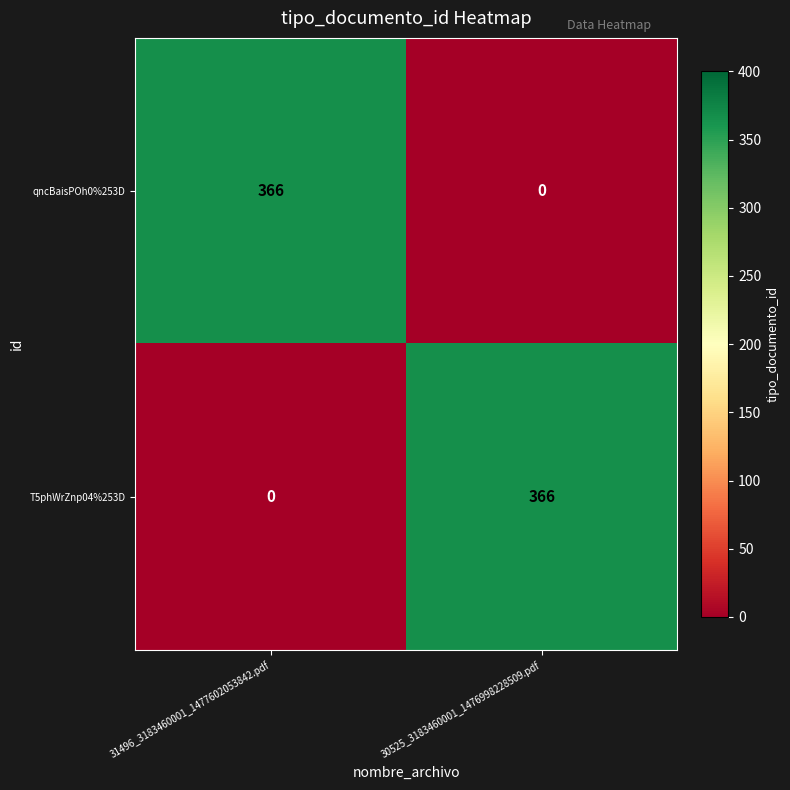

The qncBaisPOh0%253D series shows -179 at 30525_3183460001_1476998228509.pdf. True or false?

False